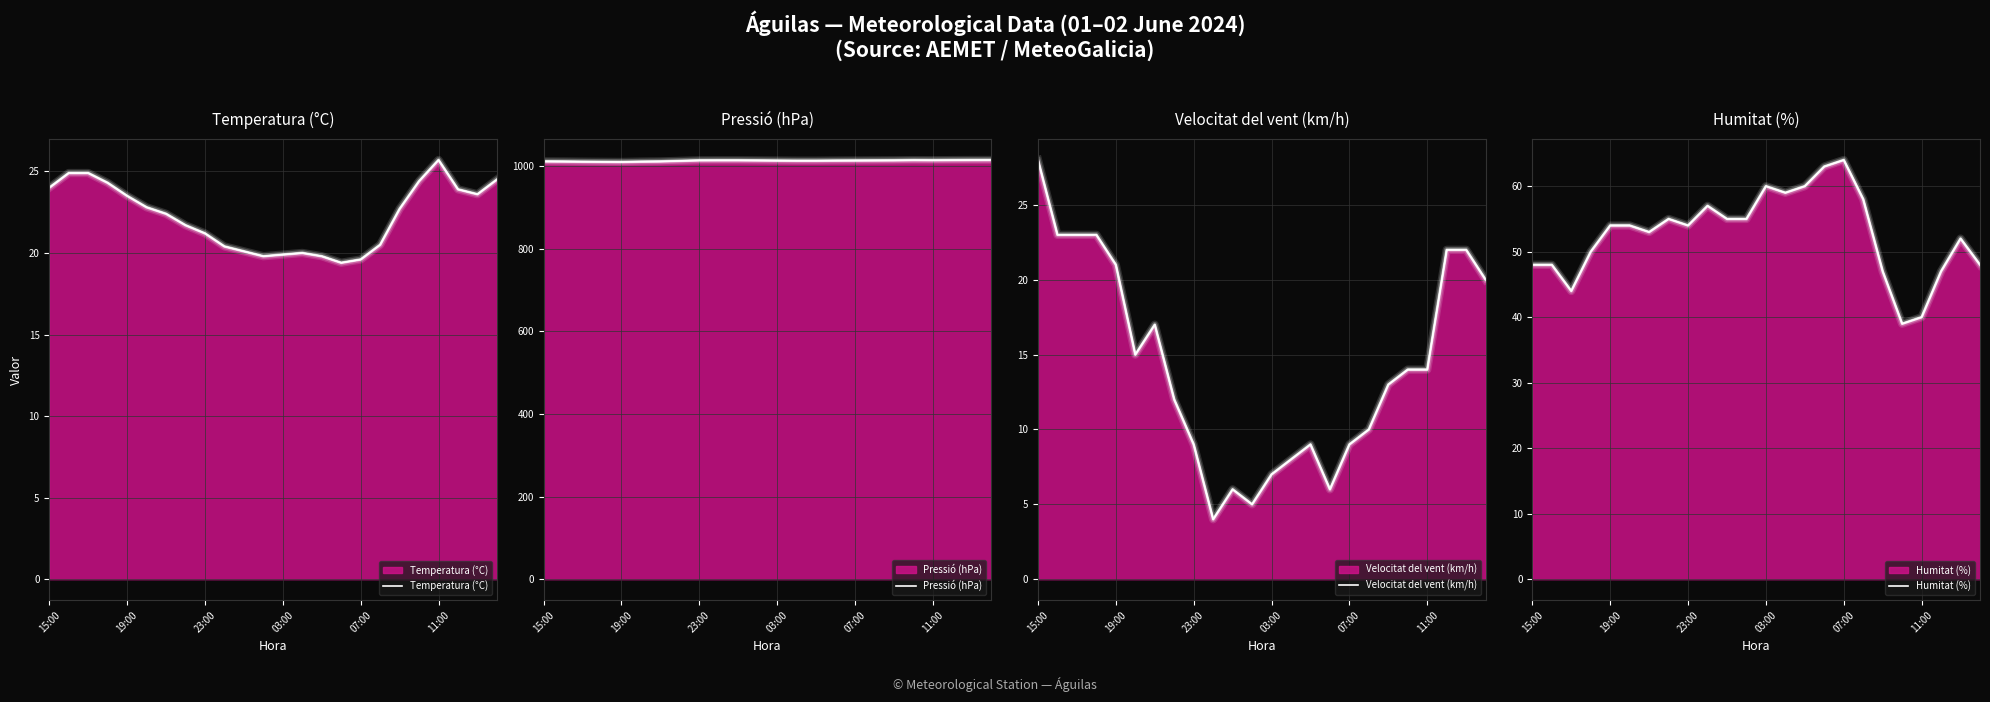

Which series has the largest range (max minus min)?

Humitat (%)